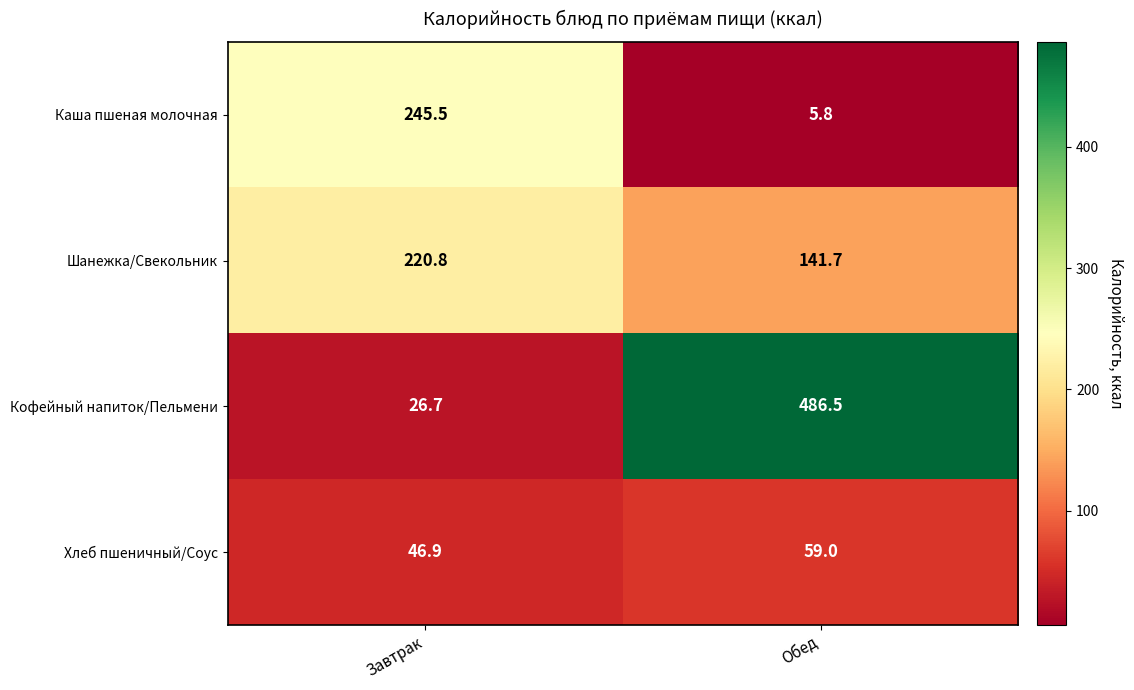

What is the spread (max minus min) of values at Обед?

480.7